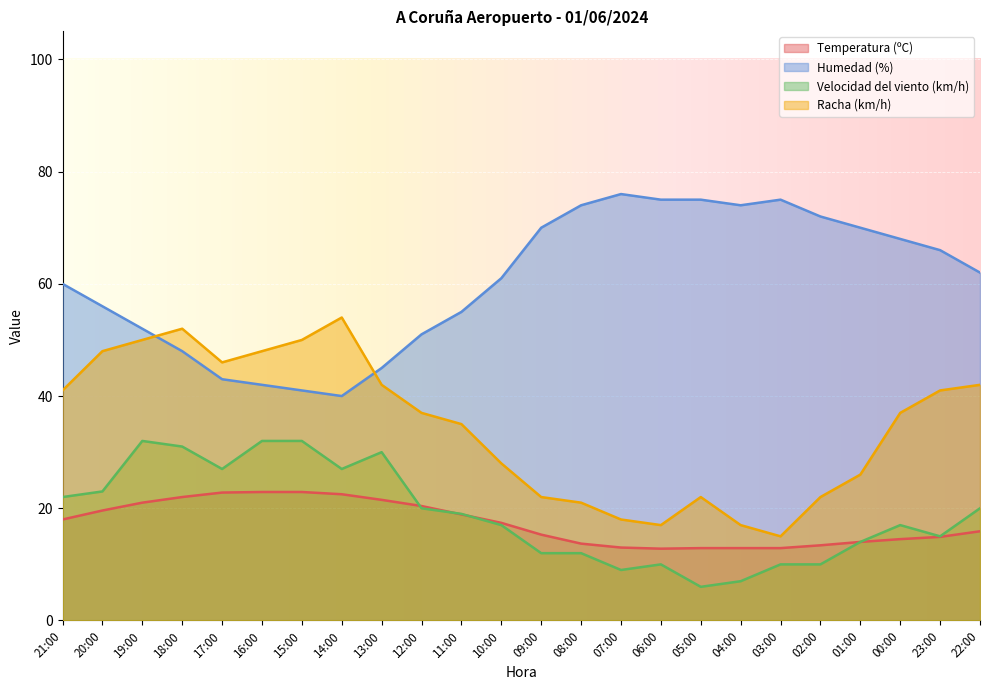

Count the number of data series in this chart.

4